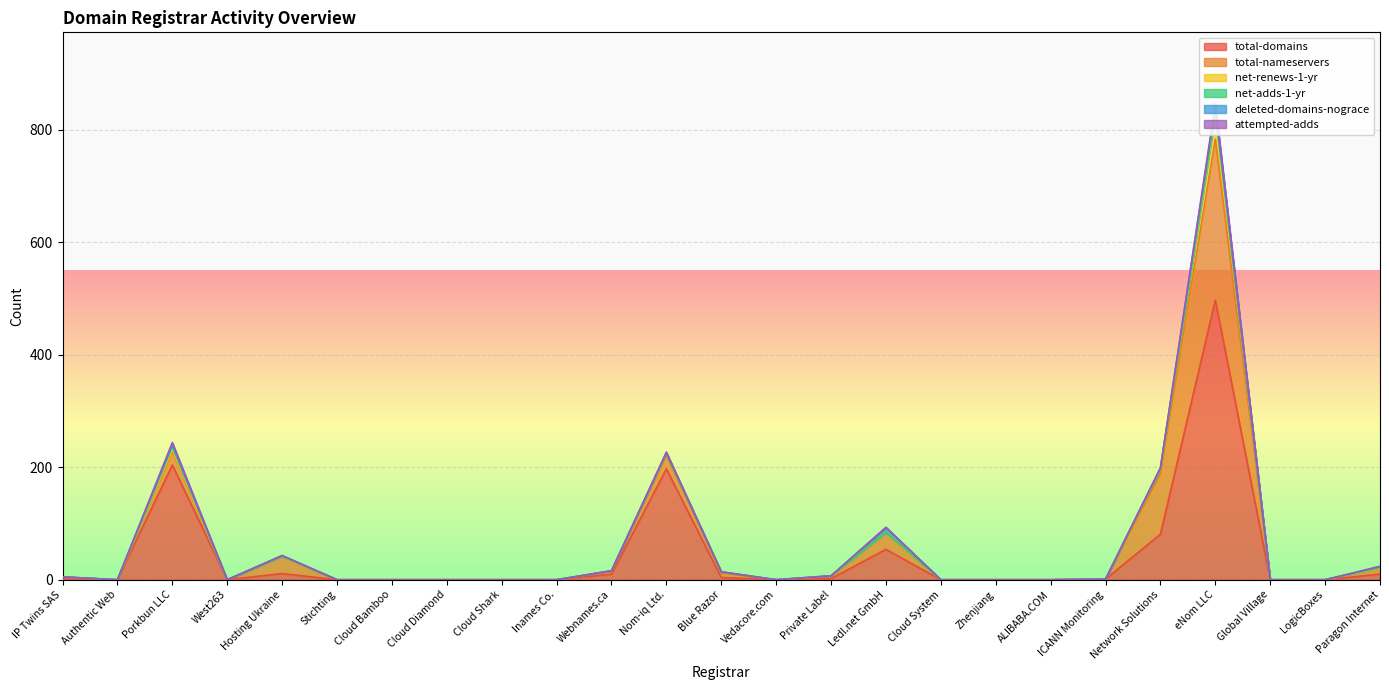

True or false: total-nameservers has more than 0 interior local peaks.

True